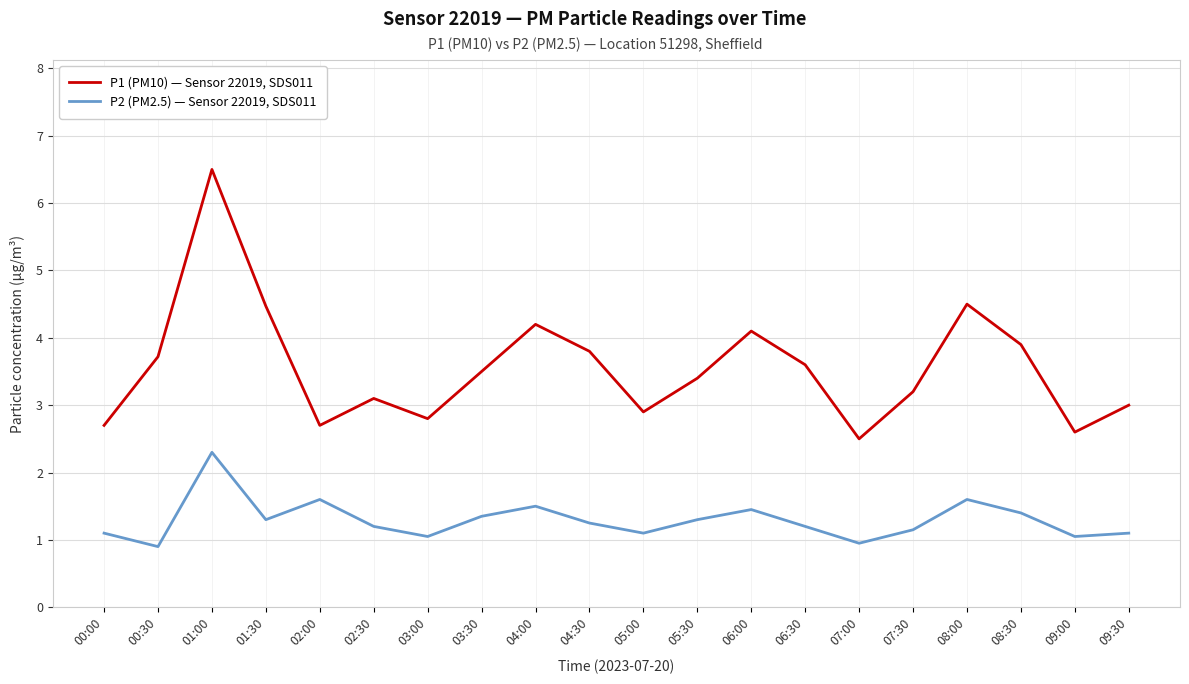

At 05:30, list the series in order from smallest to largest.

P2 (PM2.5) — Sensor 22019, SDS011, P1 (PM10) — Sensor 22019, SDS011